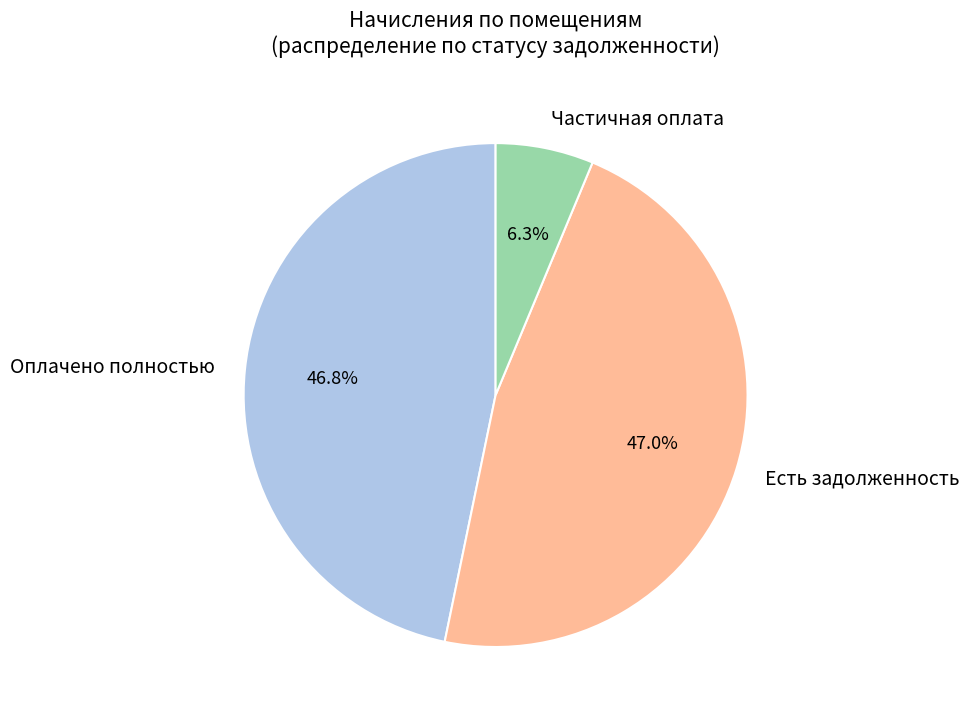

Count the number of slices in the pie.

3